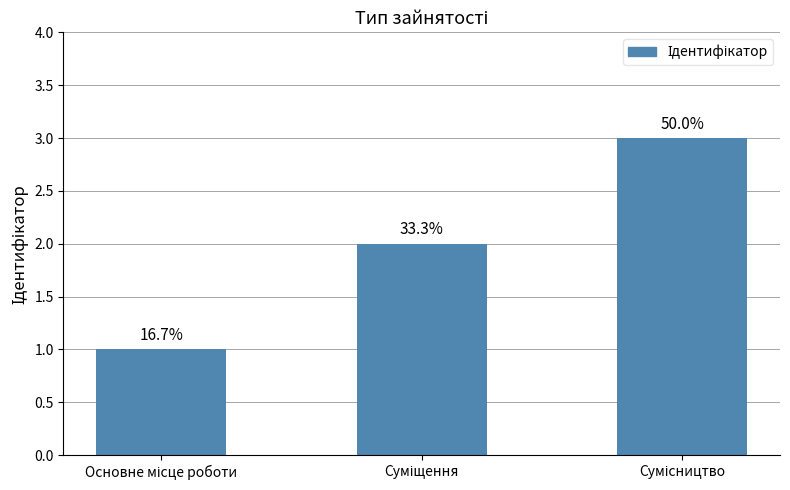

Reading left to right, transcribe all the data shown in this chart.

Основне місце роботи=1	Суміщення=2	Сумісництво=3